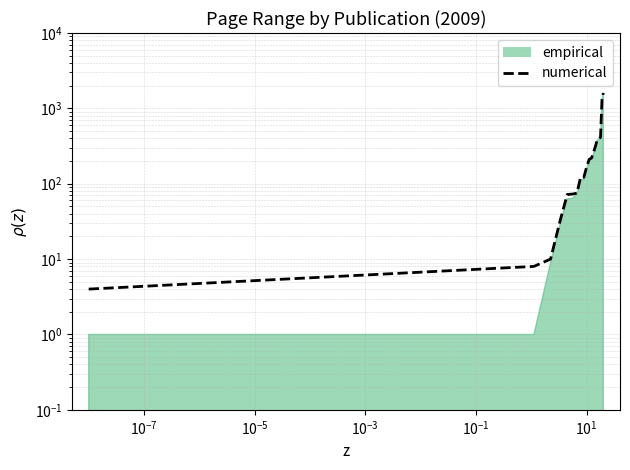

Is it true that the value at 17 is 1982?

False